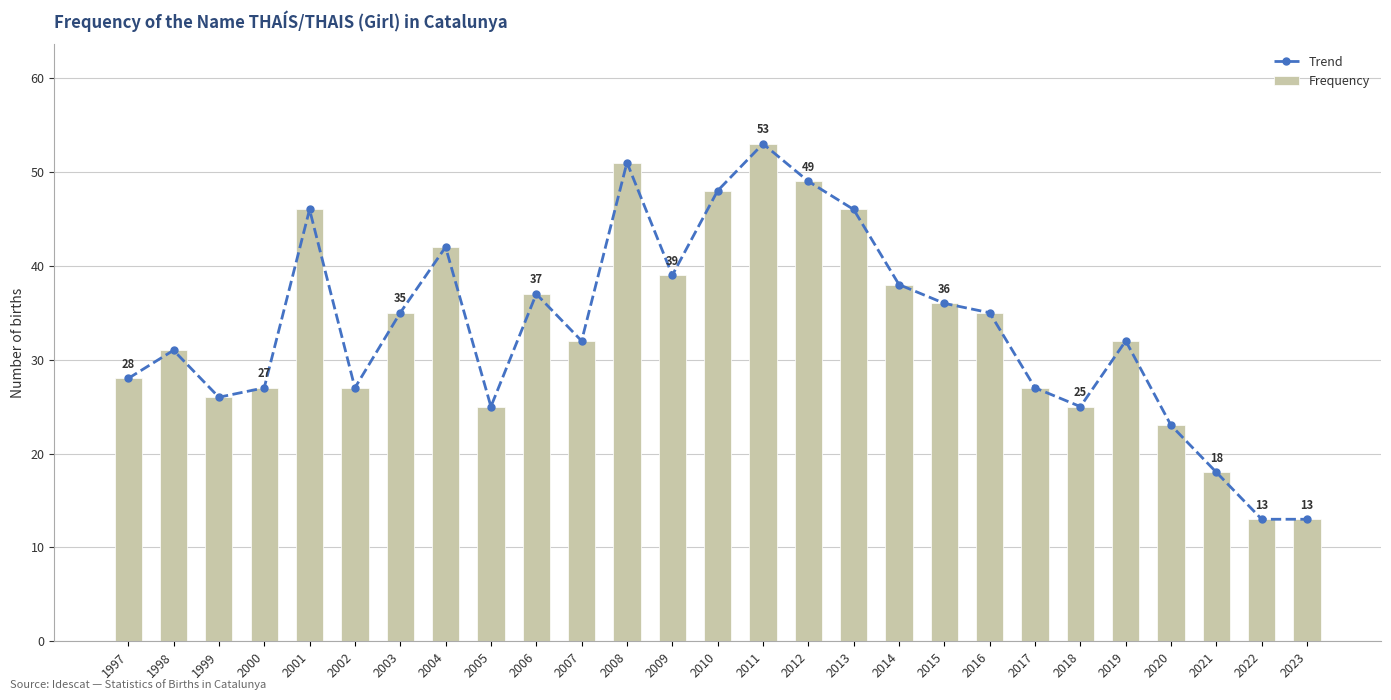

What is the total value across all series at 2013?

92